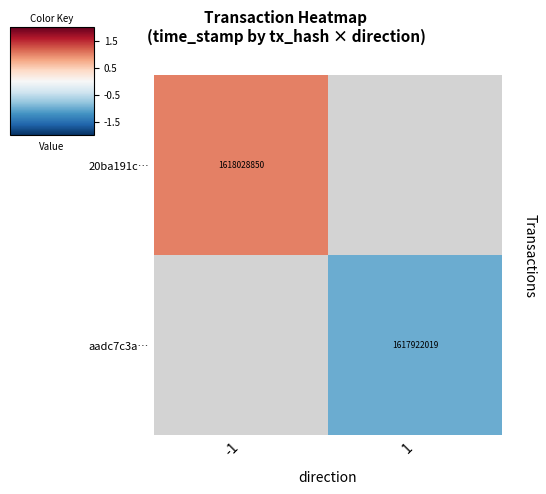

The aadc7c3a… series shows 2834137059 at 1. True or false?

False